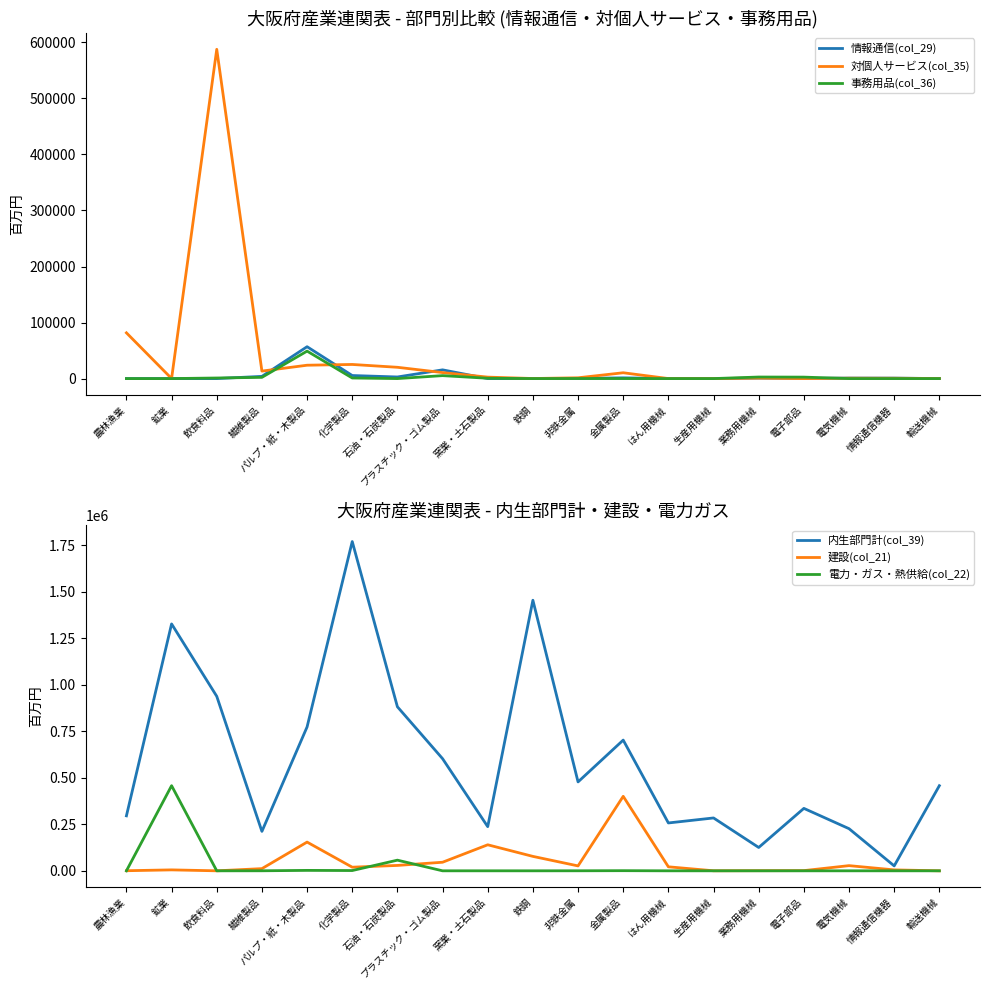

At which label does 対個人サービス(col_35) first exceed 1399?

農林漁業